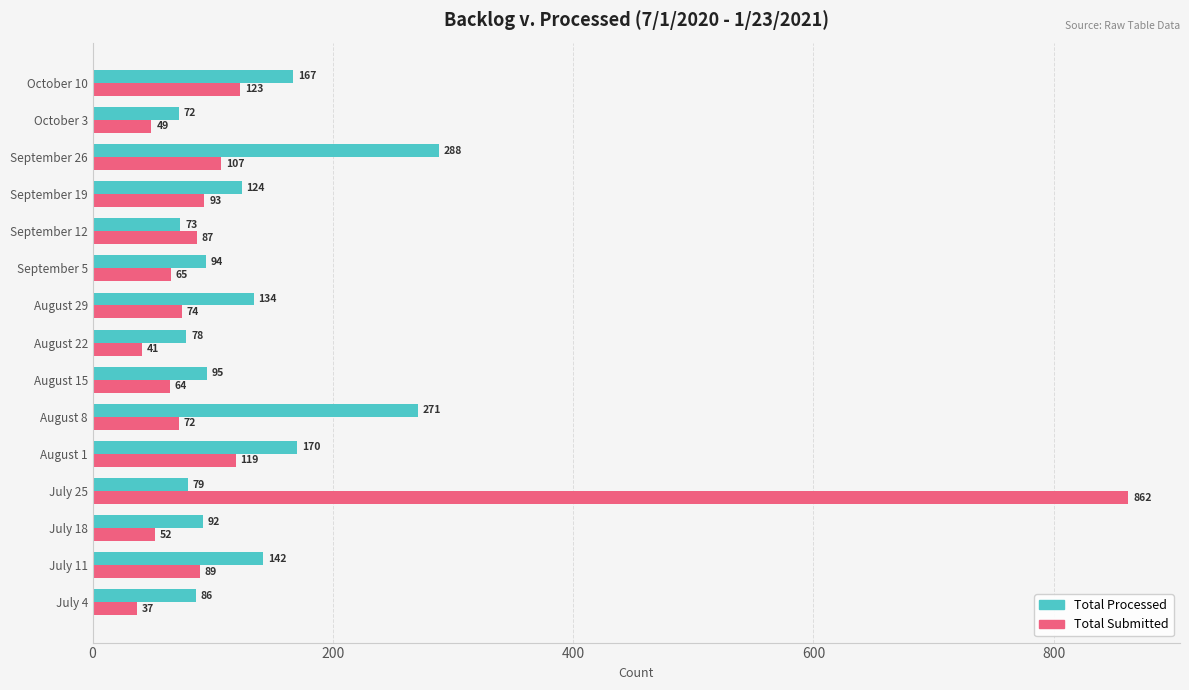

What is the difference between the maximum and minimum values in the Total Processed series?

216